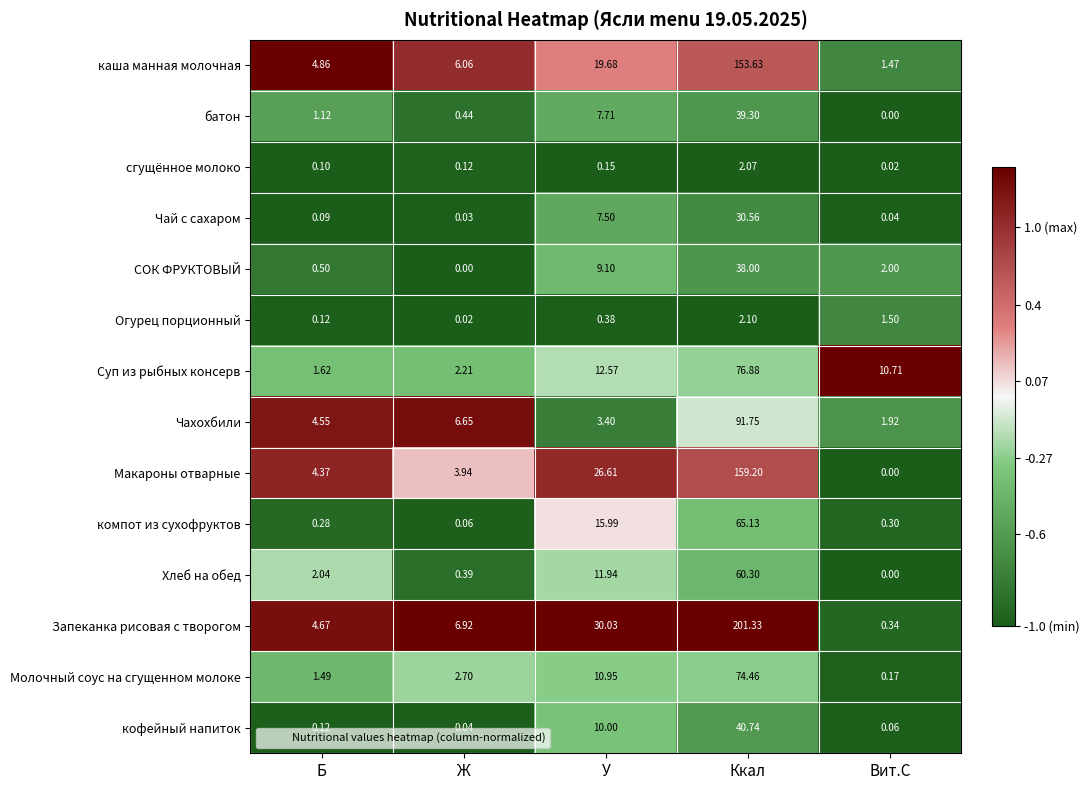

At which label does Макароны отварные reach its minimum?

Вит.С